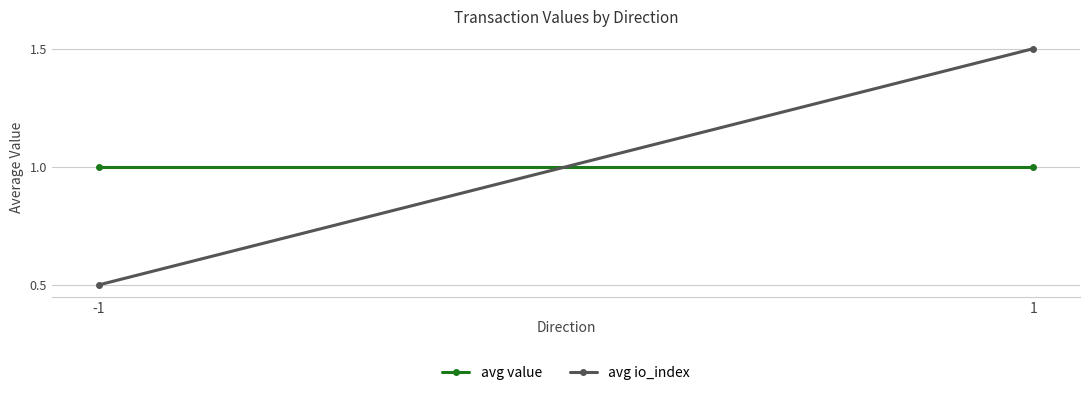

Is the value of avg value at 1 greater than the value of avg io_index at 1?

No